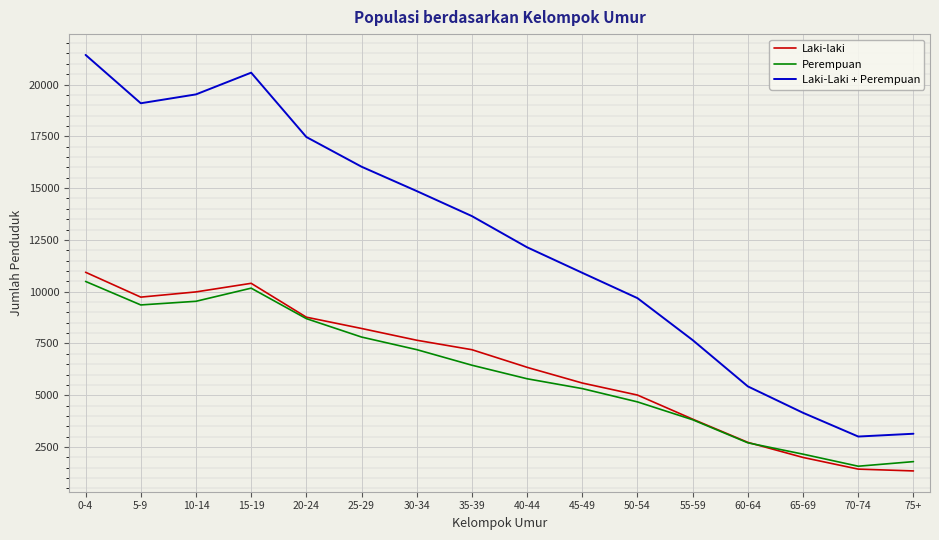

The value of Laki-laki at 15-19 is 4151. True or false?

False